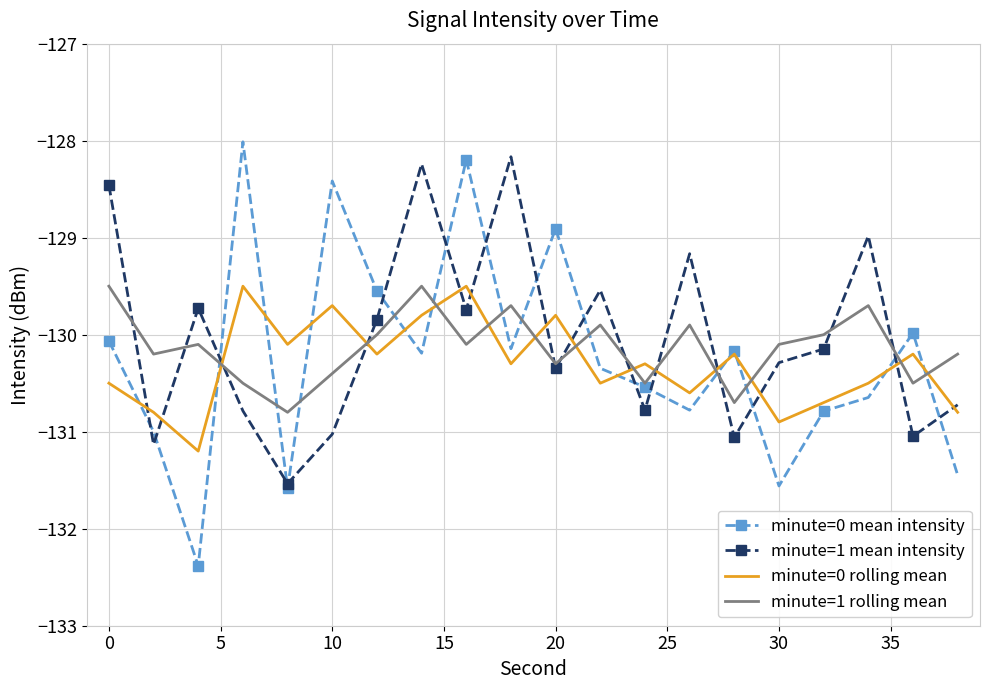

True or false: minute=1 rolling mean and minute=0 rolling mean cross at least once.

True